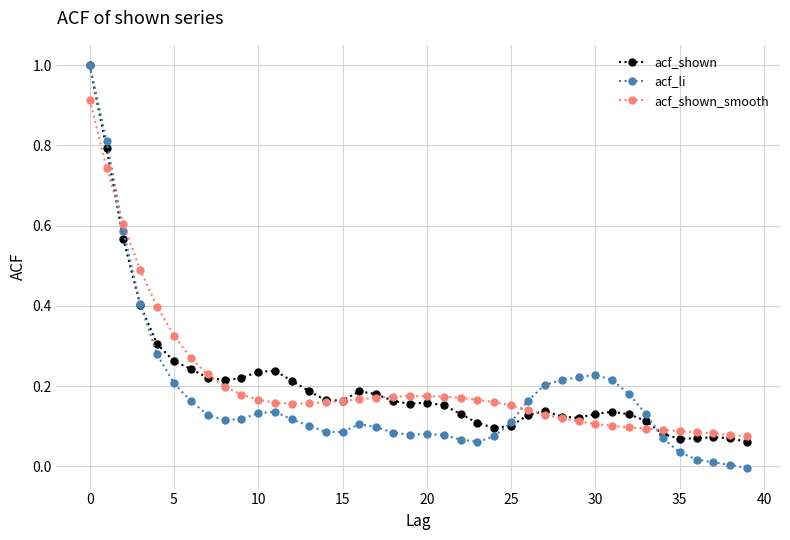

Which series has the widest spread of values?

acf_li